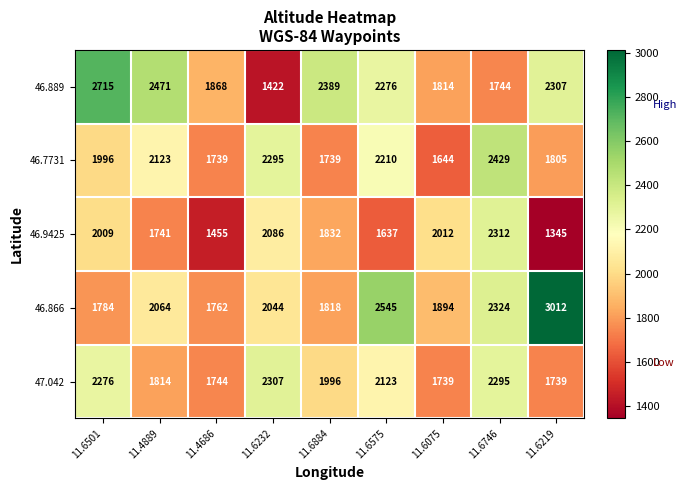

What is the minimum value shown in the chart?

1345